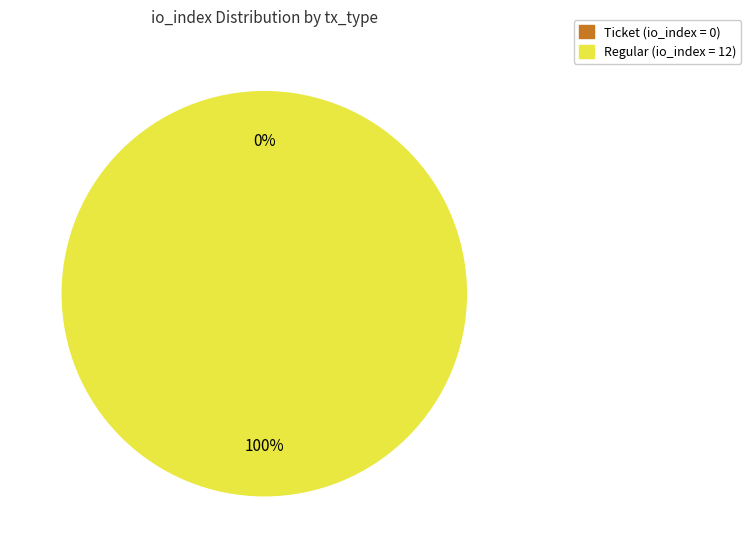

The Regular (io_index=12) slice represents 100% of the pie. True or false?

True